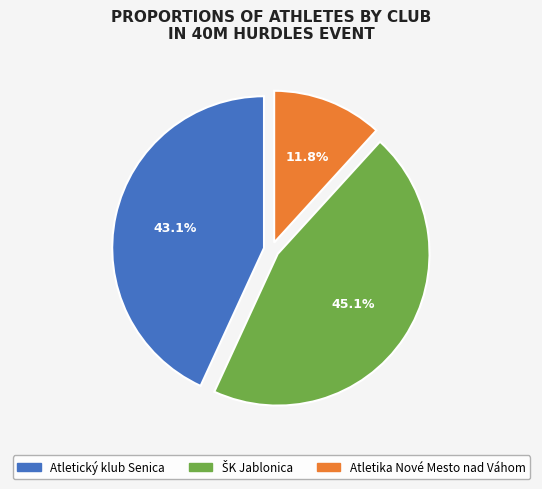

Does Atletický klub Senica account for over 50% of the chart?

No